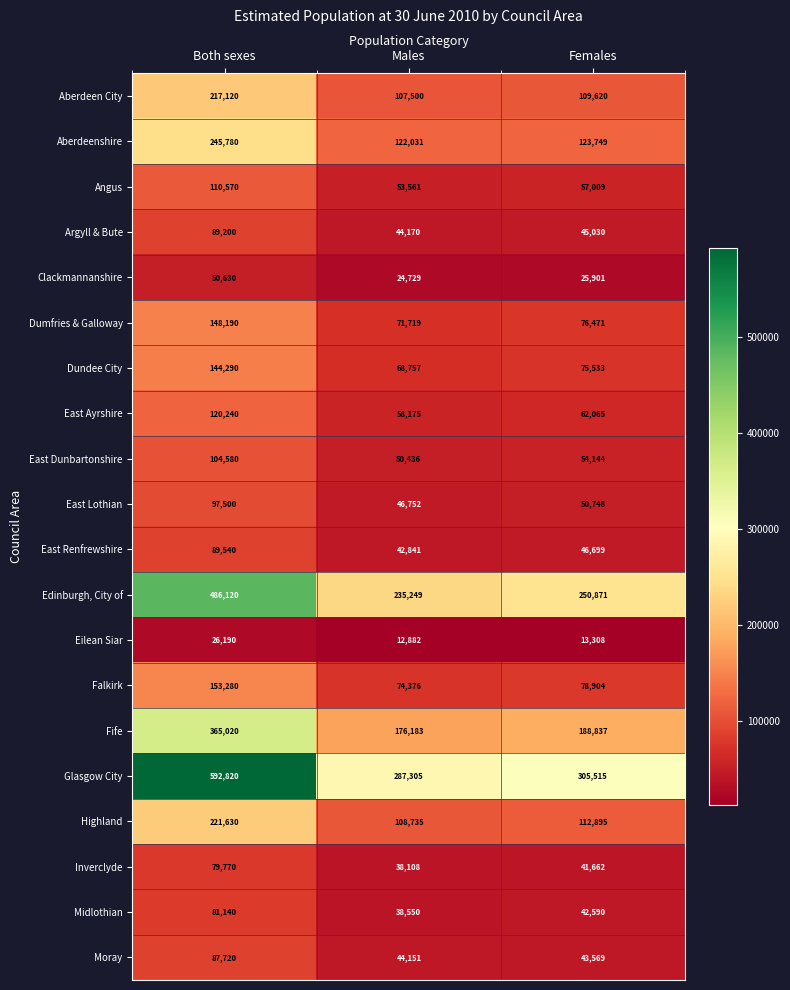

Which category has the lowest value in the Highland series?

Males